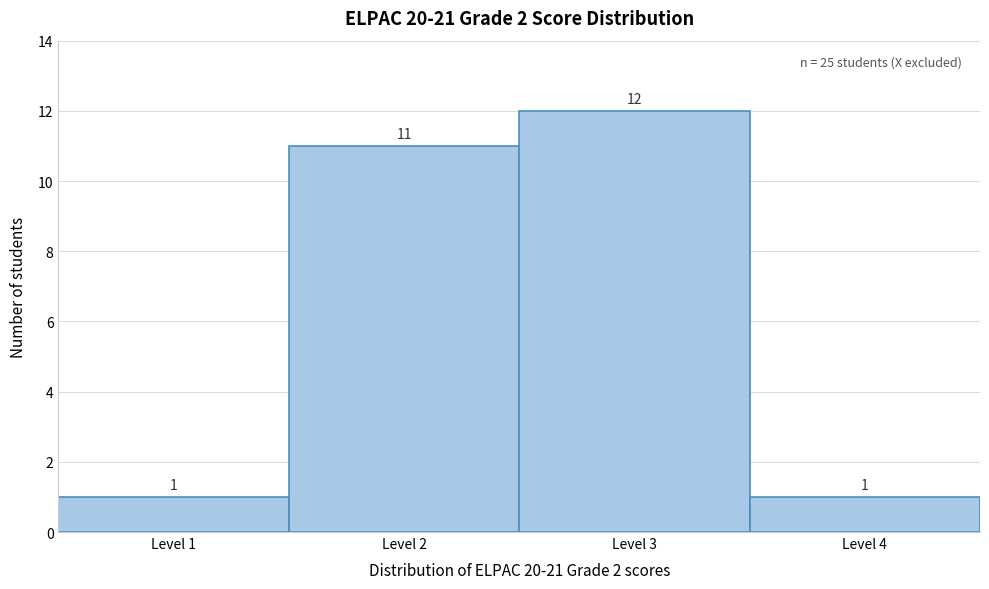

Reading left to right, list all the values displayed in this chart.

Level 1=1	Level 2=11	Level 3=12	Level 4=1